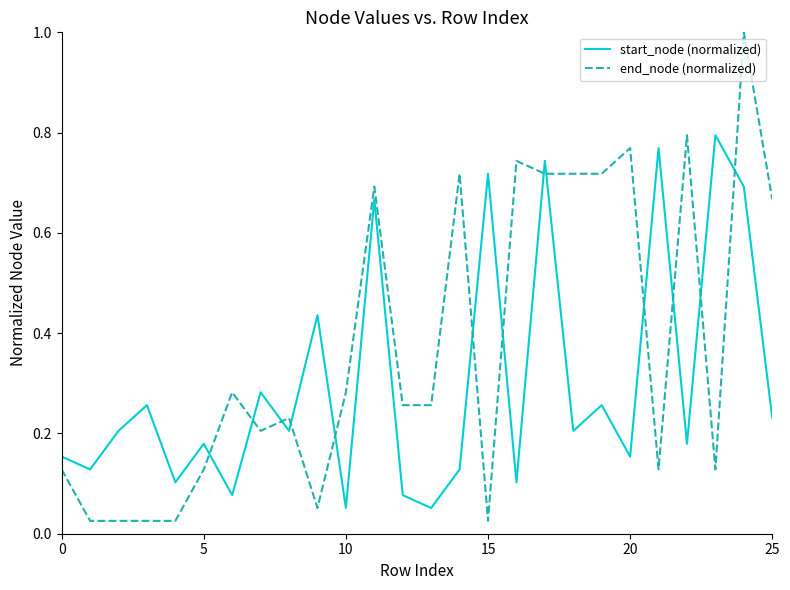

Which series has the largest total across all categories?

end_node (normalized)